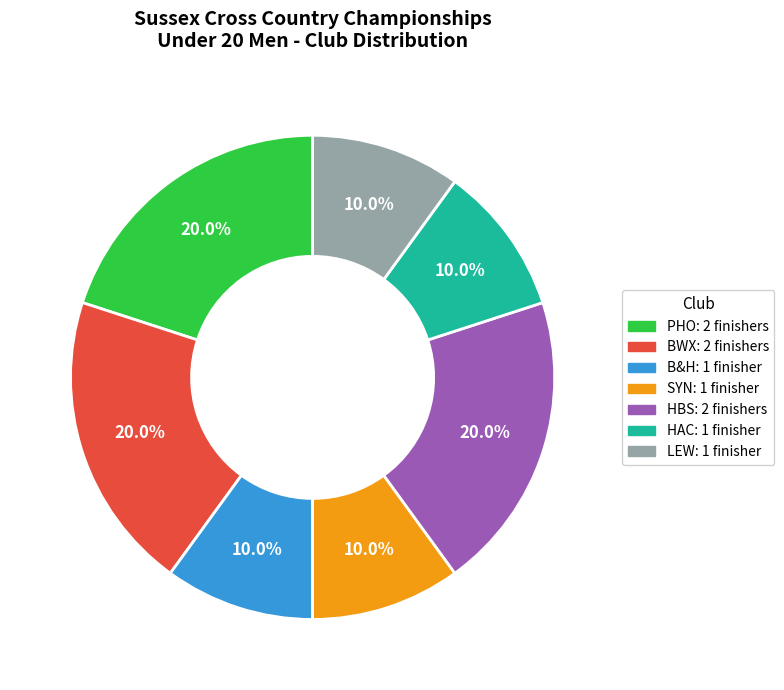

Is HAC the majority of the pie?

No